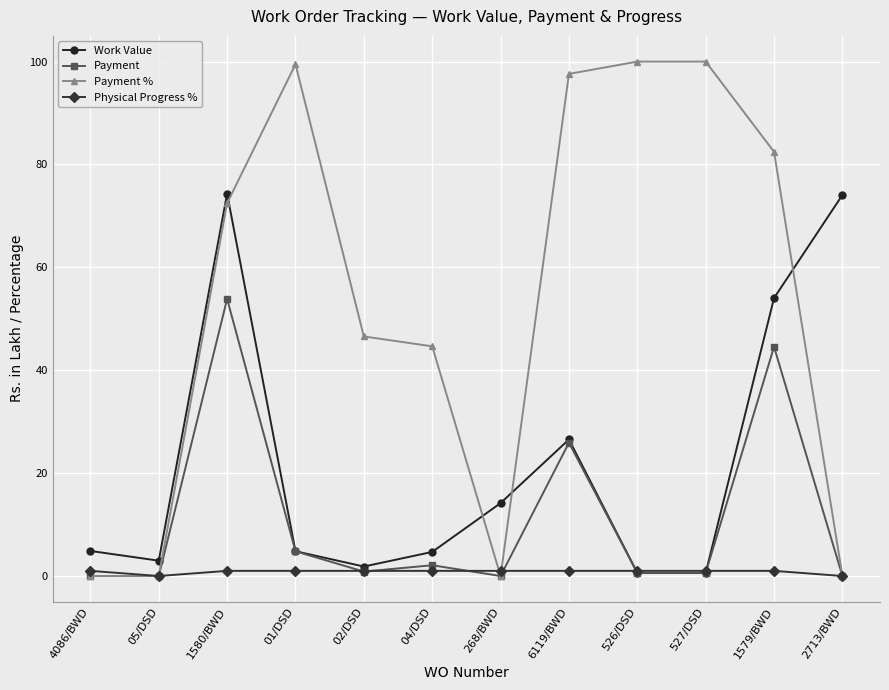

Is it true that Payment equals 0.0 at 05/DSD?

True